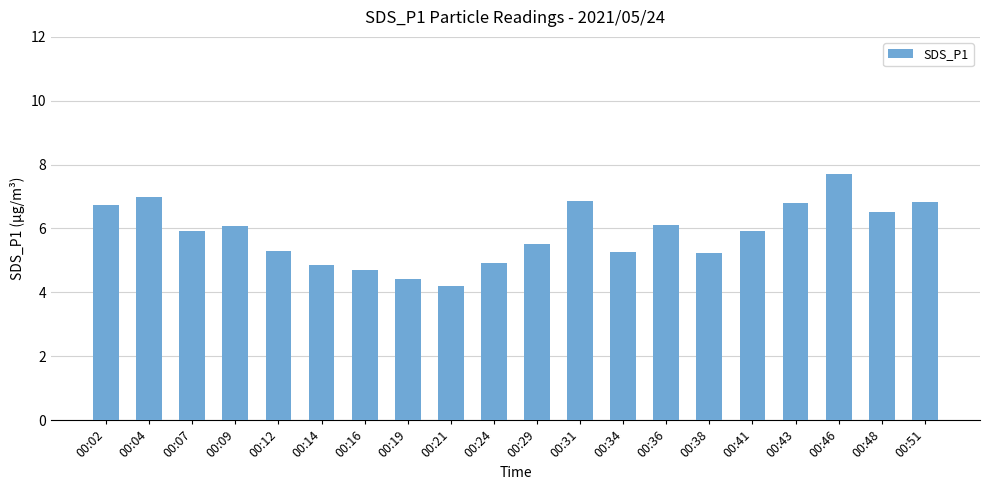

What is the value of the 3rd bar from the left?

5.9